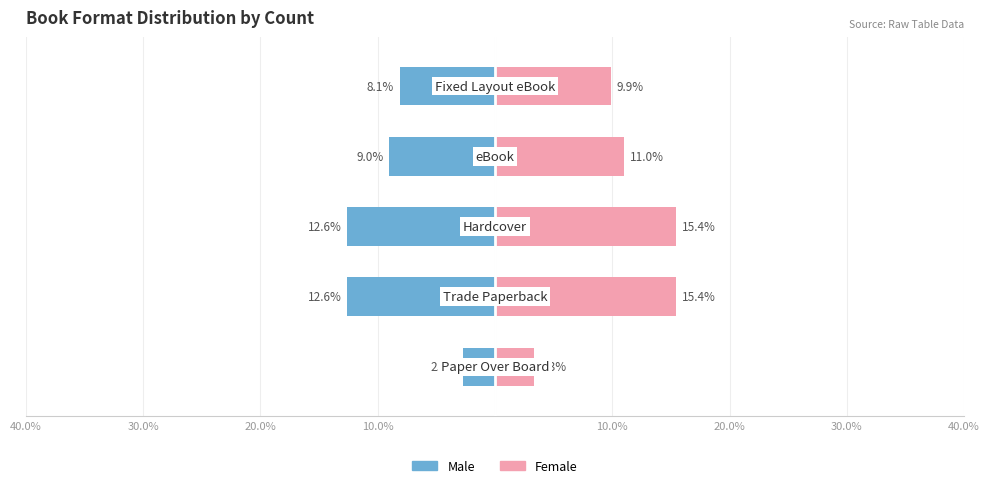

Reading right to left, list all the values displayed in this chart.

Male: -8.1	-9.0	-12.6	-12.6	-2.7
Female: 9.9	11.0	15.4	15.4	3.3